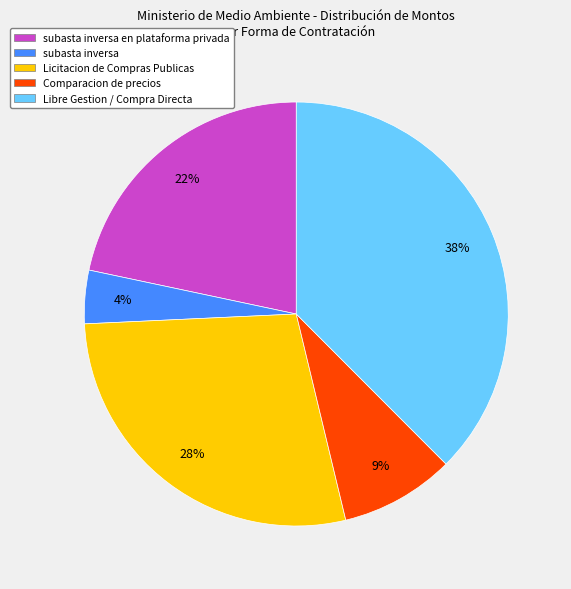

To the nearest percent, what is the combined percentage of Licitacion de Compras Publicas and subasta inversa en plataforma privada?

50%